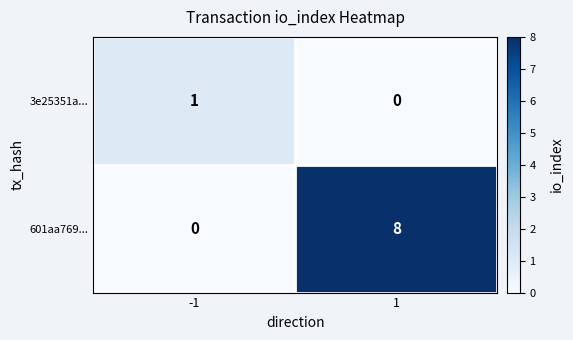

Reading right to left, transcribe all the data shown in this chart.

3e25351a...: 0	1
601aa769...: 8	0